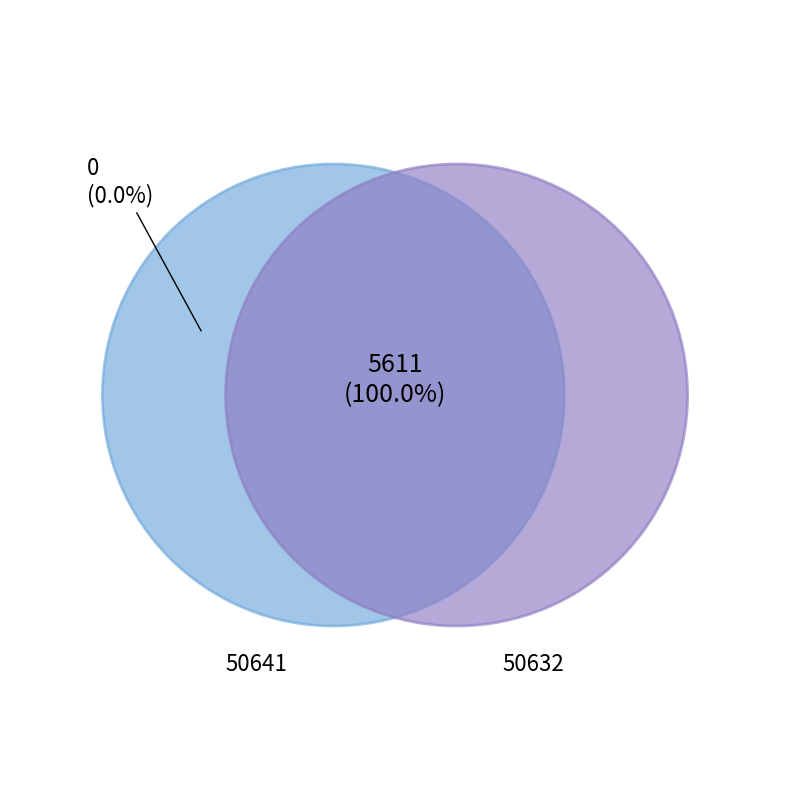

Is it true that 50632 is 100% of the pie?

True